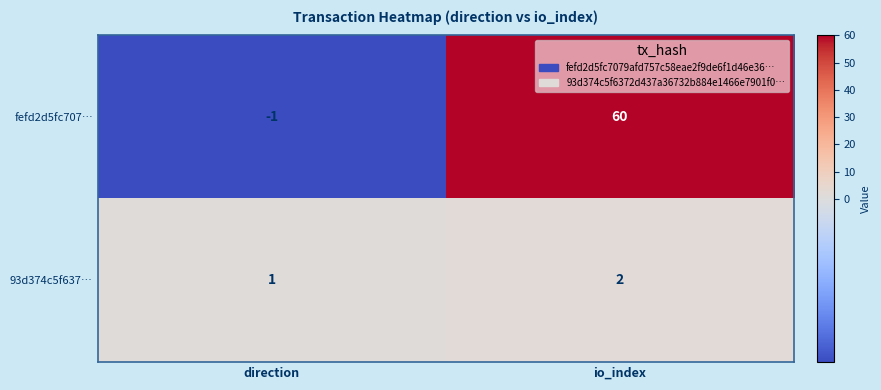

Which series has the largest range (max minus min)?

fefd2d5fc707…